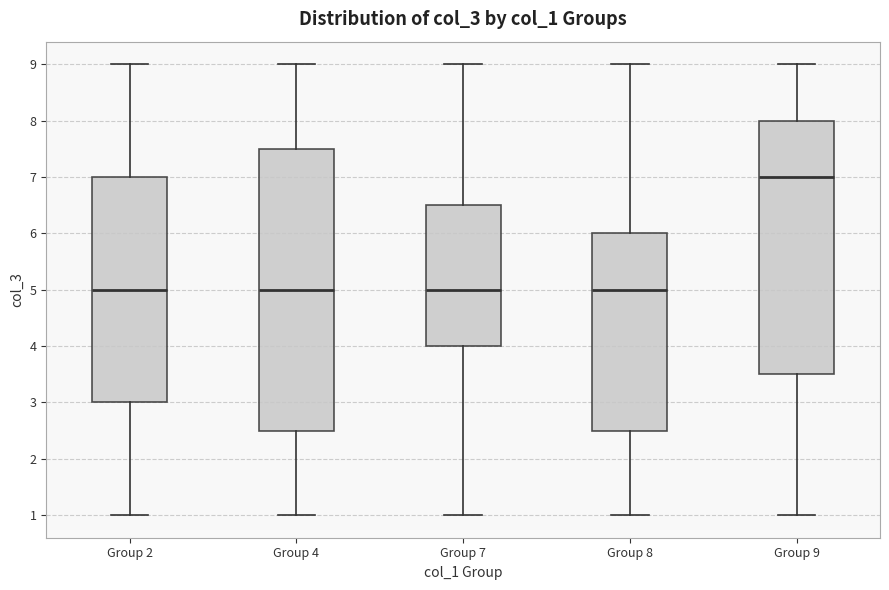

Reading left to right, transcribe this box plot: for each box, give where its median line is, the range the box spans, and where its two whiskers end, as read against the y-axis. The values are not printed on the chart, so give them approximately, as read against the axis.

Group 2: median 5.0, box 3.0 to 7.0, whiskers 1.0 to 9.0
Group 4: median 5.0, box 2.5 to 7.5, whiskers 1.0 to 9.0
Group 7: median 5.0, box 4.0 to 6.5, whiskers 1.0 to 9.0
Group 8: median 5.0, box 2.5 to 6.0, whiskers 1.0 to 9.0
Group 9: median 7.0, box 3.5 to 8.0, whiskers 1.0 to 9.0